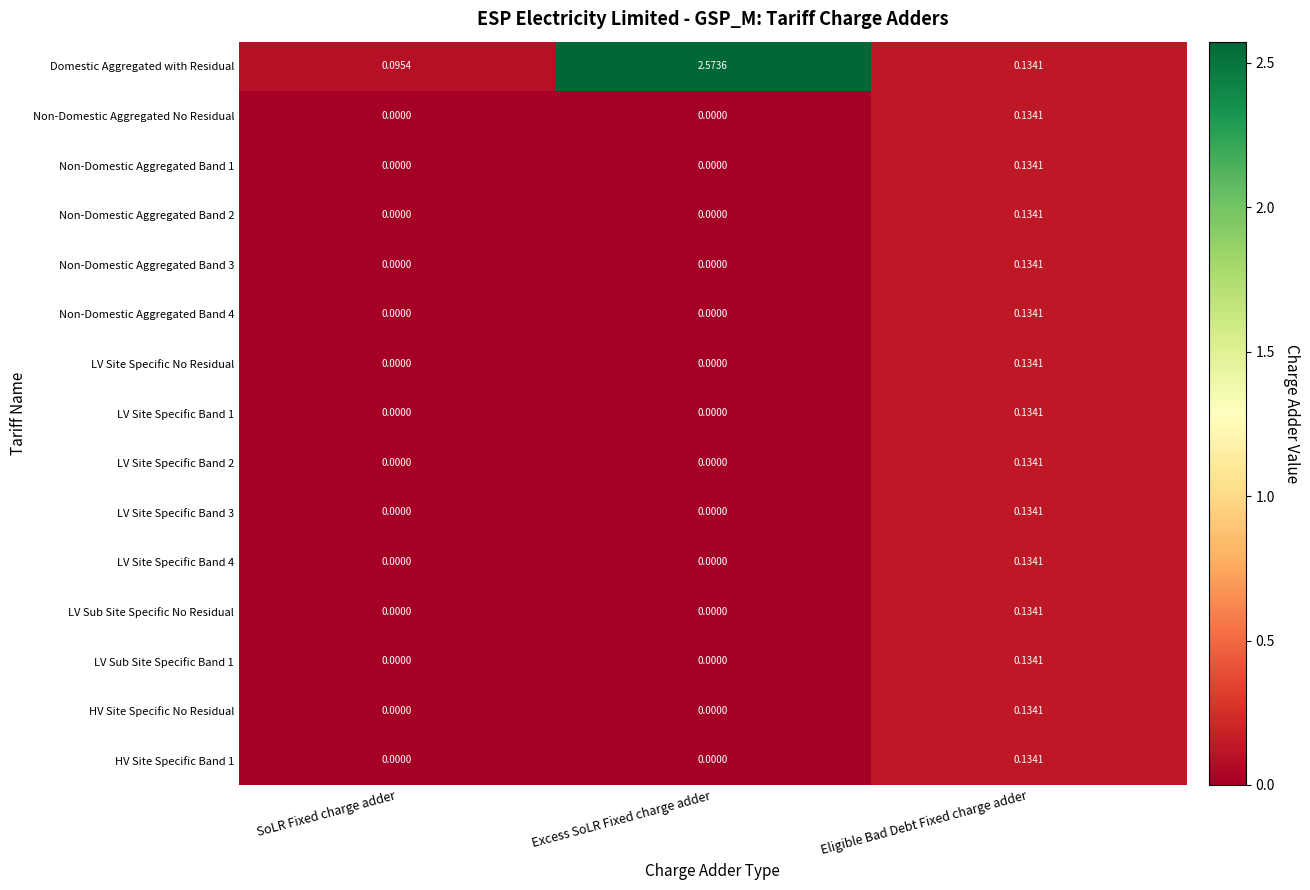

At which category is the sum across all series the highest?

Excess SoLR Fixed charge adder